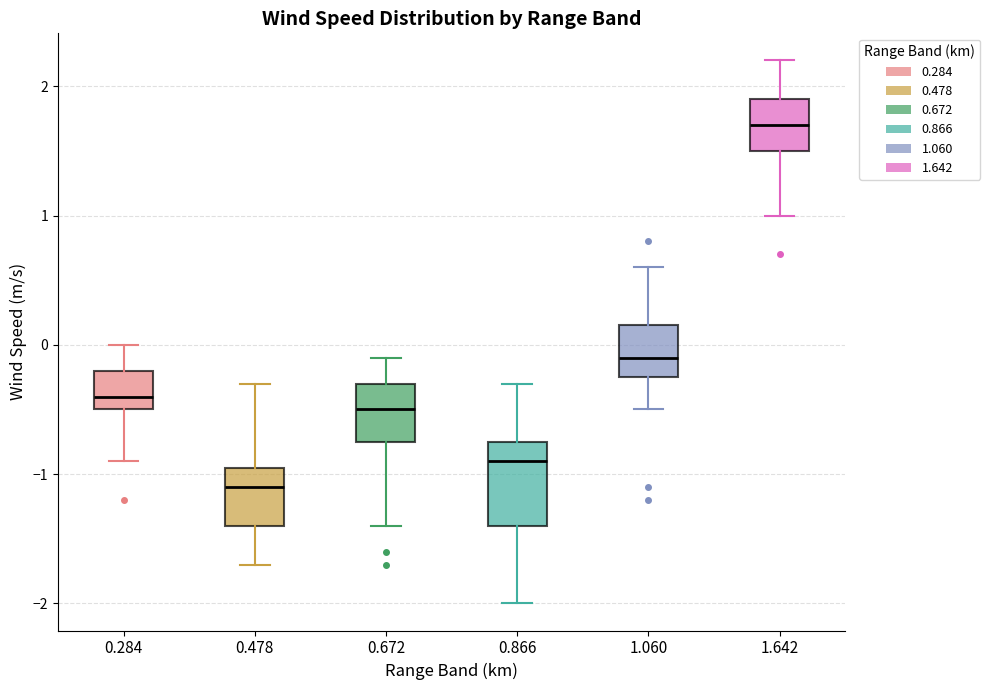

Which box has the highest median line?

1.642